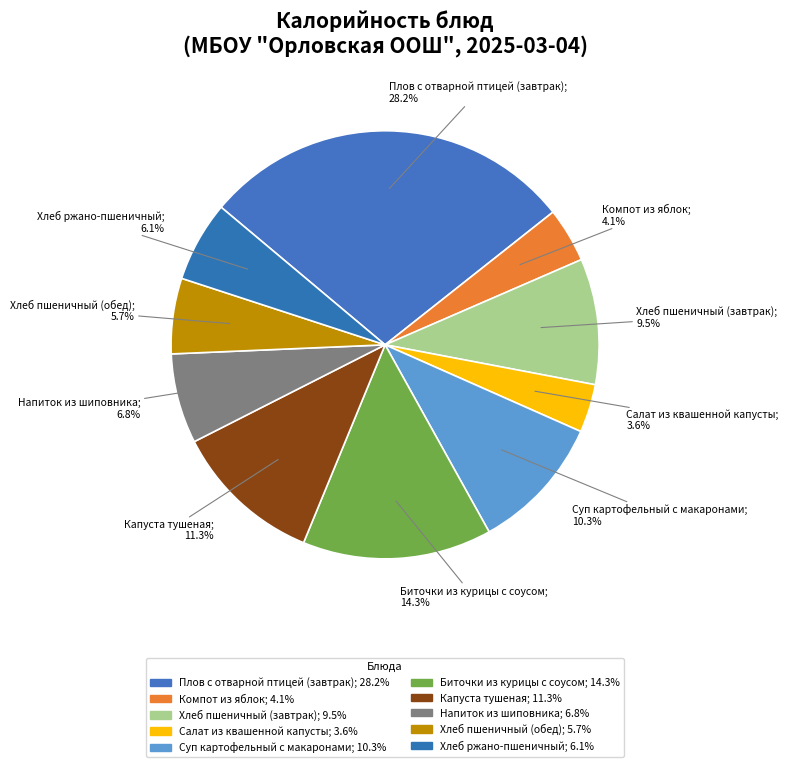

To the nearest percent, what portion does Хлеб пшеничный (обед) represent?

6%